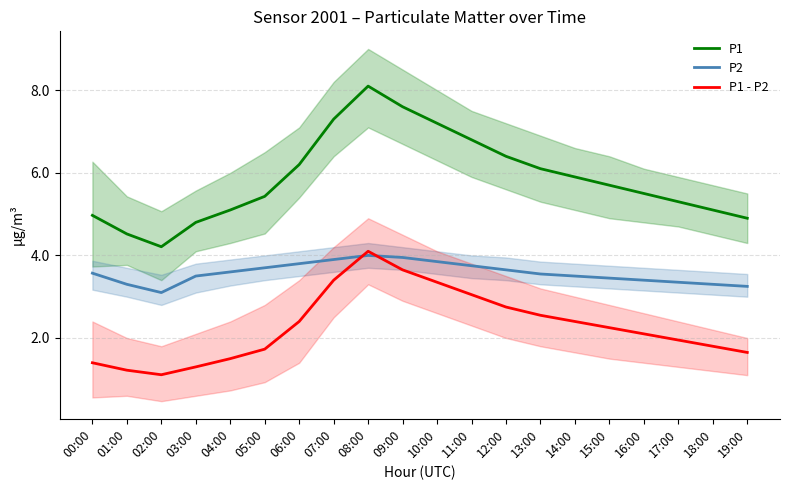

Is it true that P1 equals 5.3 at 17:00?

True